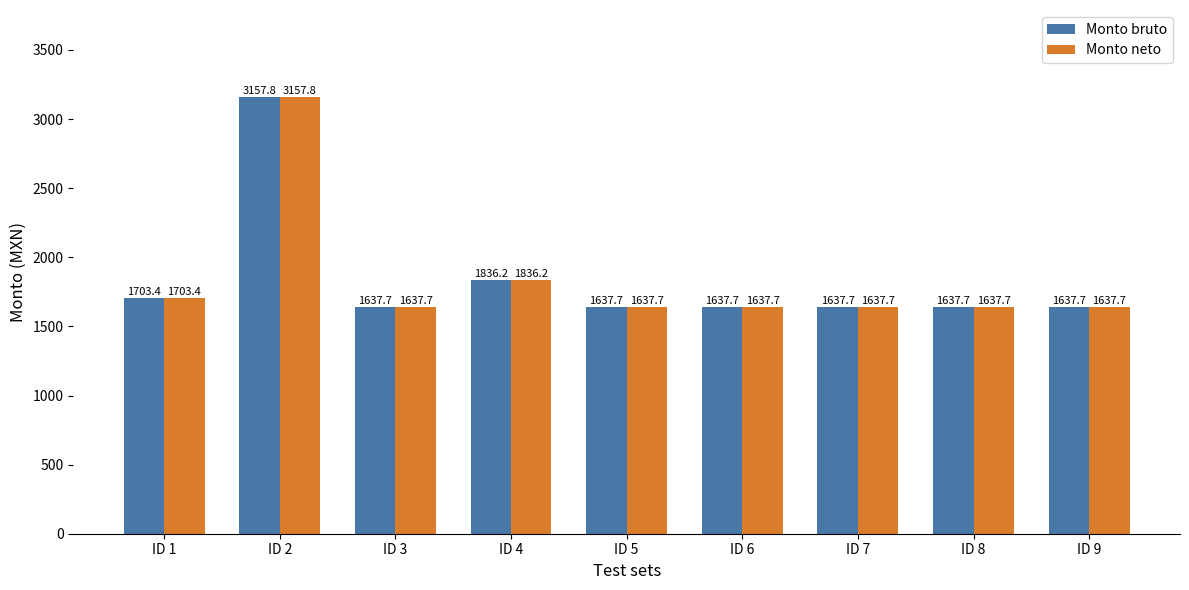

Is the value of Monto bruto at ID 1 greater than the value of Monto neto at ID 3?

Yes